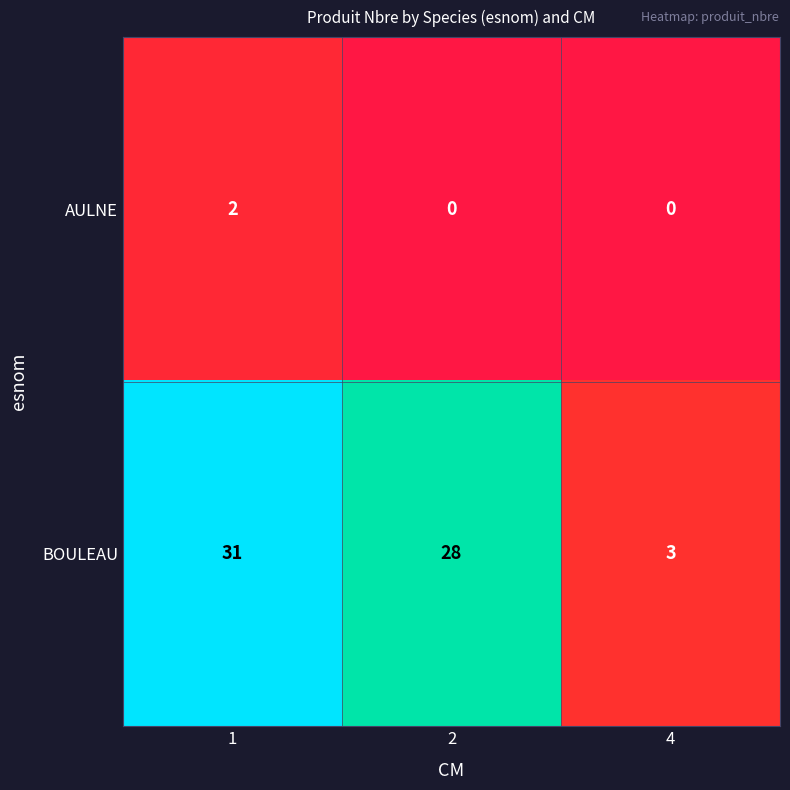

Between 1 and 2, which series saw the biggest shift?

BOULEAU